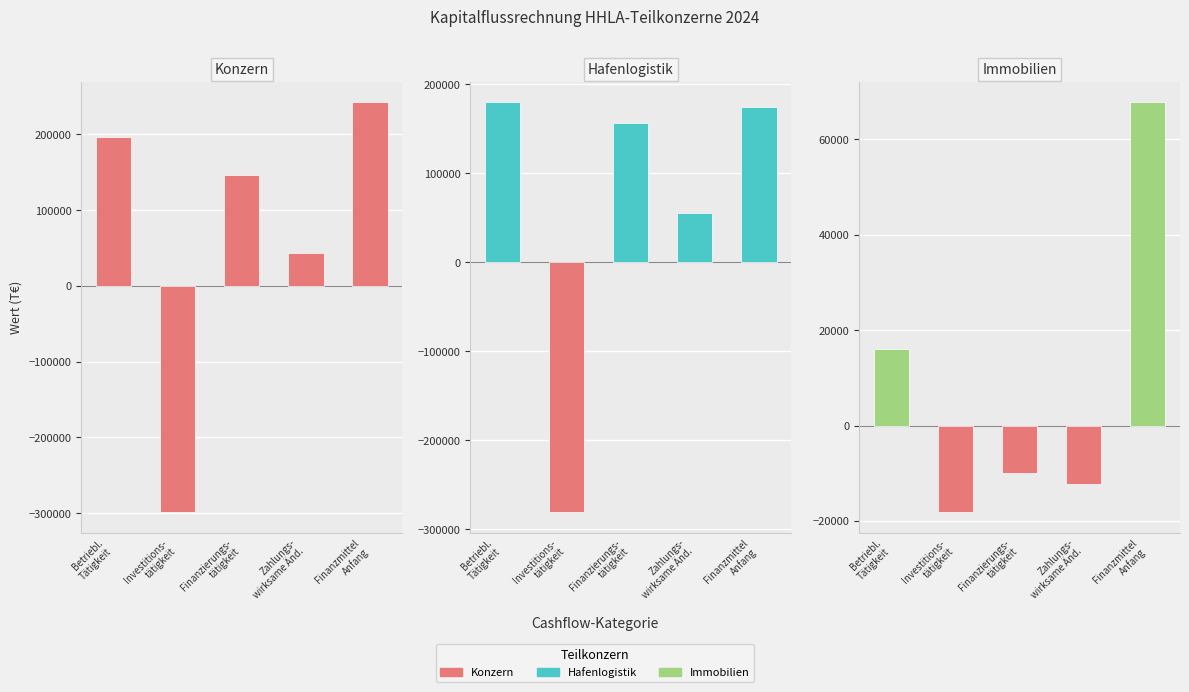

What is the value of the Immobilien bar at the 1st from the left?

16054